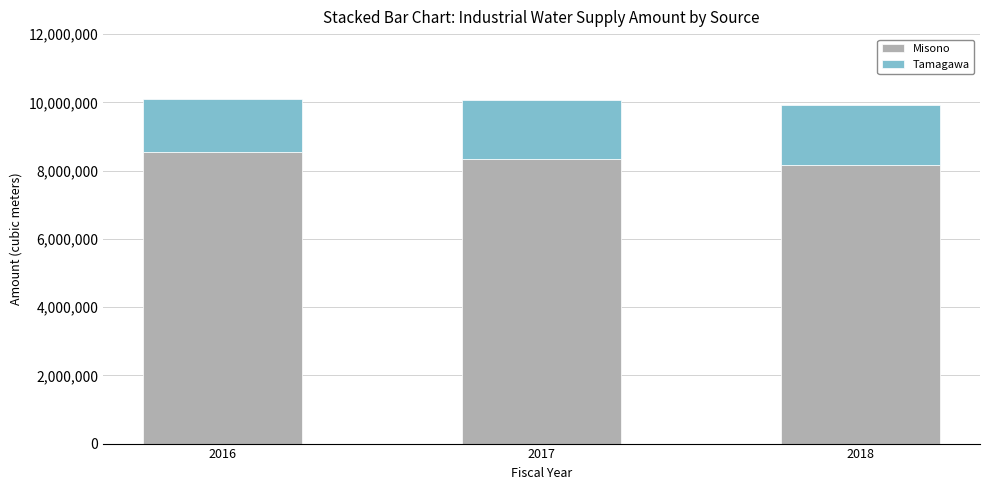

Does the chart contain stacked bars?

Yes